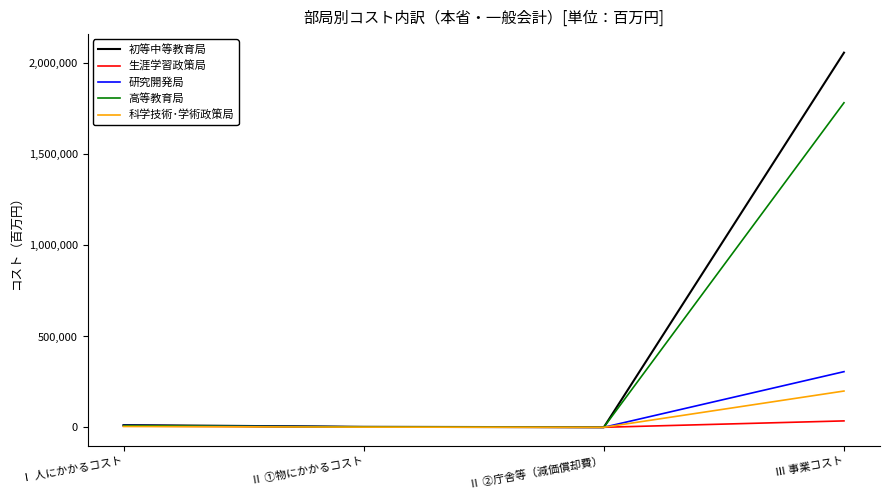

Which series has the widest spread of values?

初等中等教育局